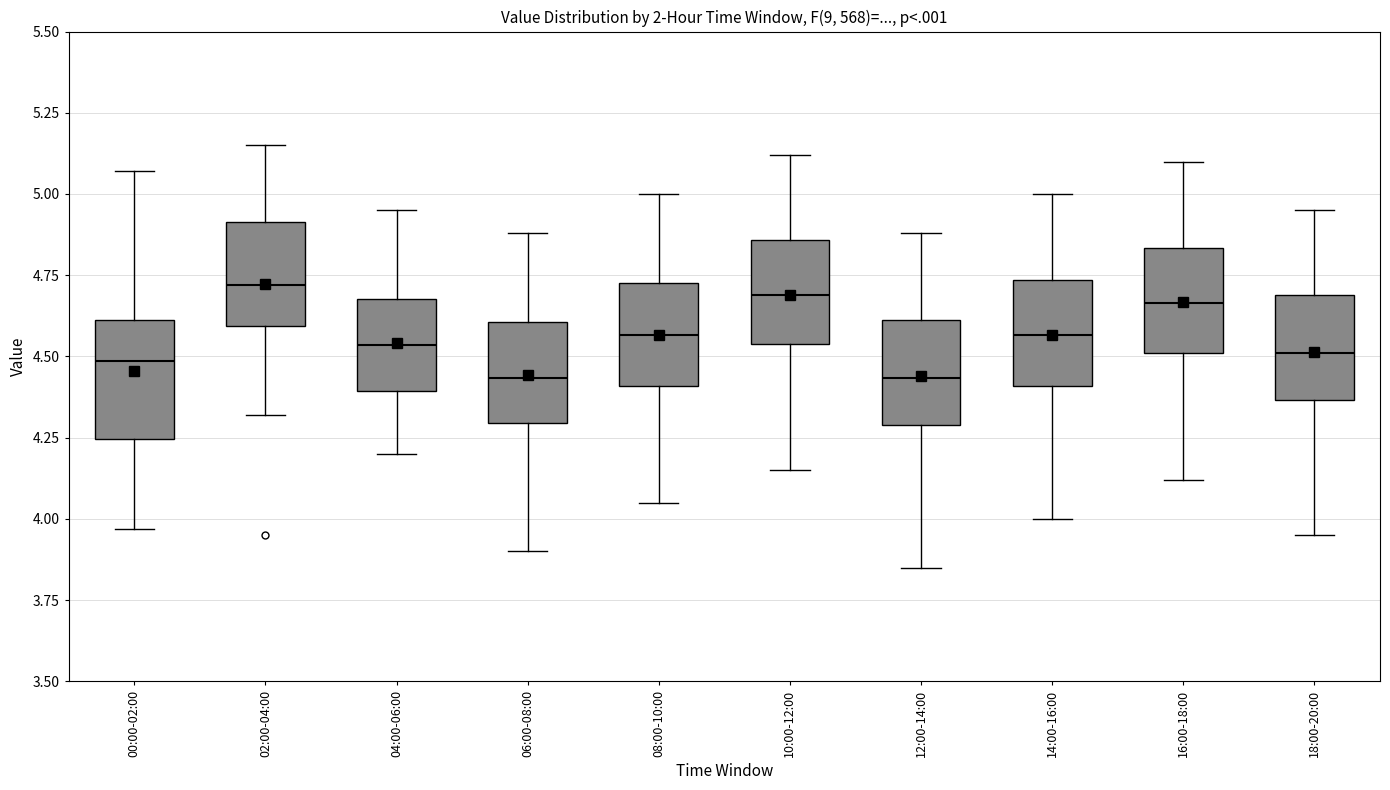

Where does the upper whisker of the box for 12:00-14:00 end on the y-axis? The values are not printed on the chart, so give them approximately, as read against the axis.

4.90